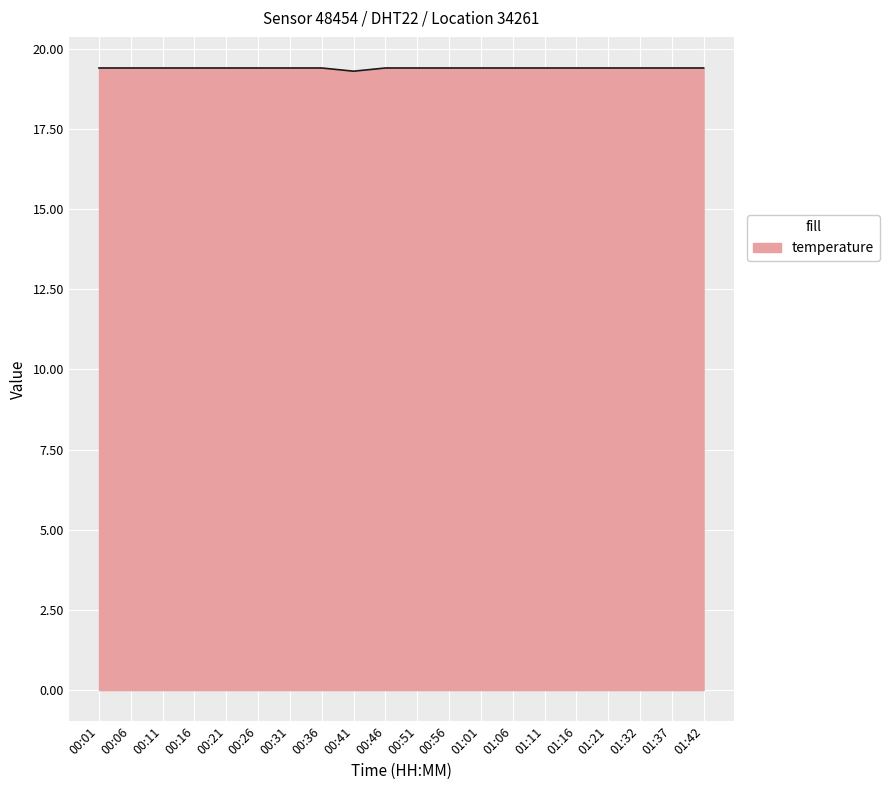

What is the greatest value displayed?

19.4